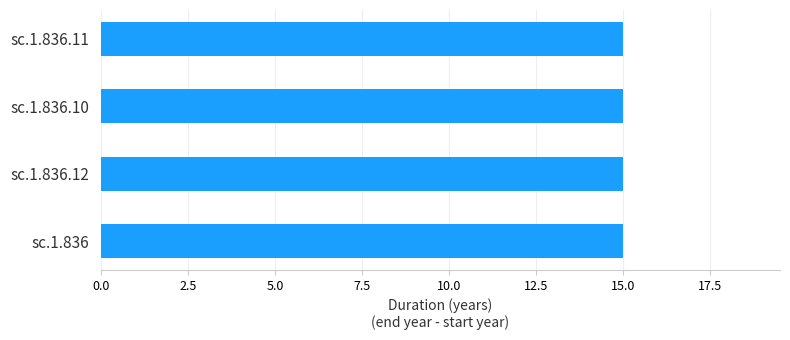

Reading left to right, extract all data points from this chart.

A partir de l'année: -242	-242	-242	-242
Jusqu'à l'année: -227	-227	-227	-227